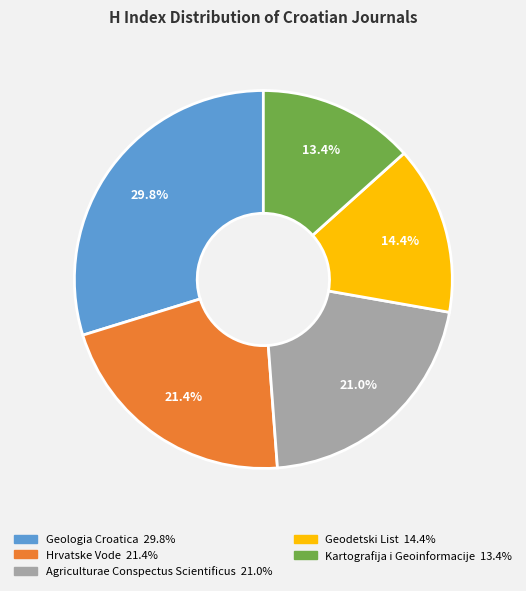

What is the ratio of the value at Hrvatske Vode to the value at Kartografija i Geoinformacije?

1.6